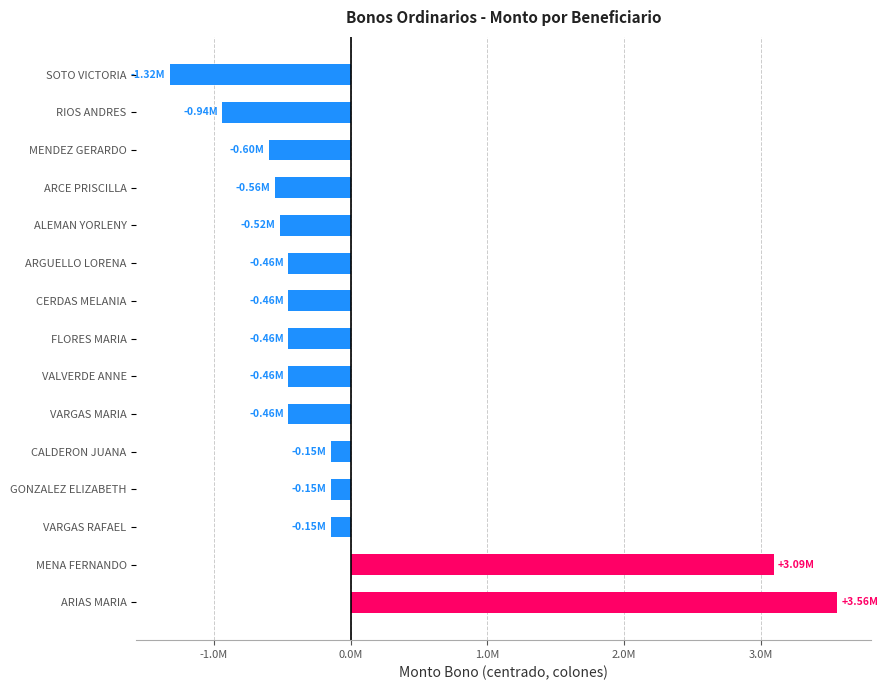

Does the chart contain stacked bars?

No